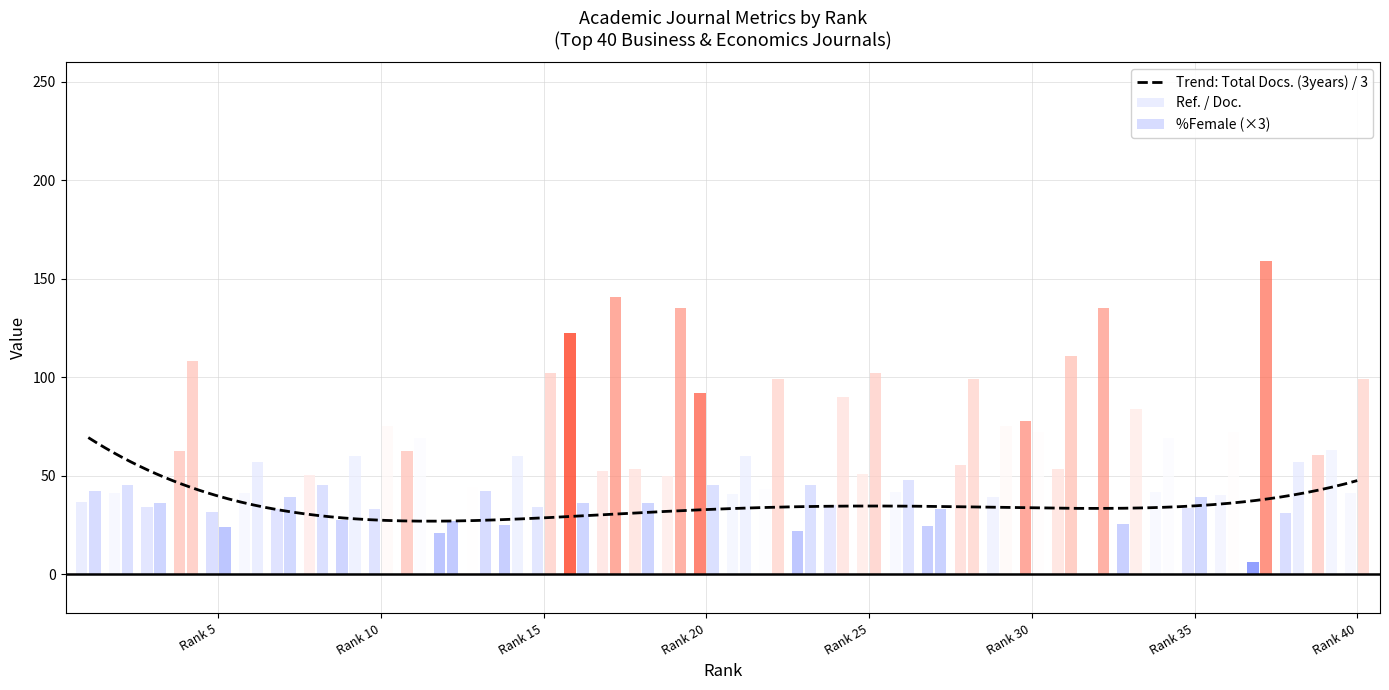

Which series has the largest total across all categories?

Total Docs. (3years)